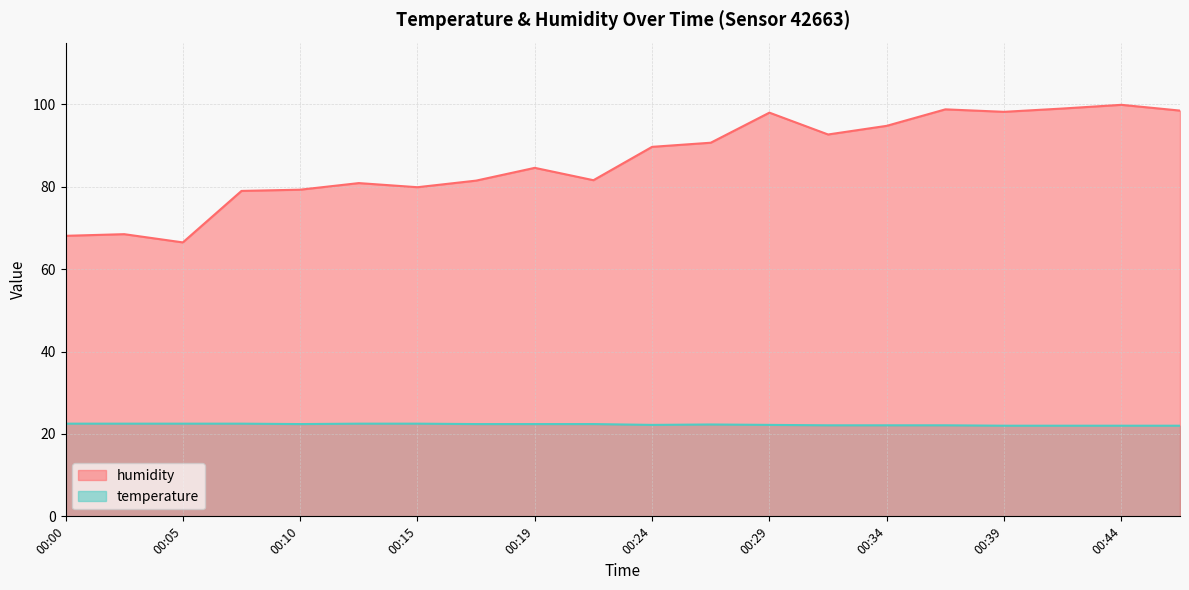

What is the spread (max minus min) of values at 00:15?

57.4